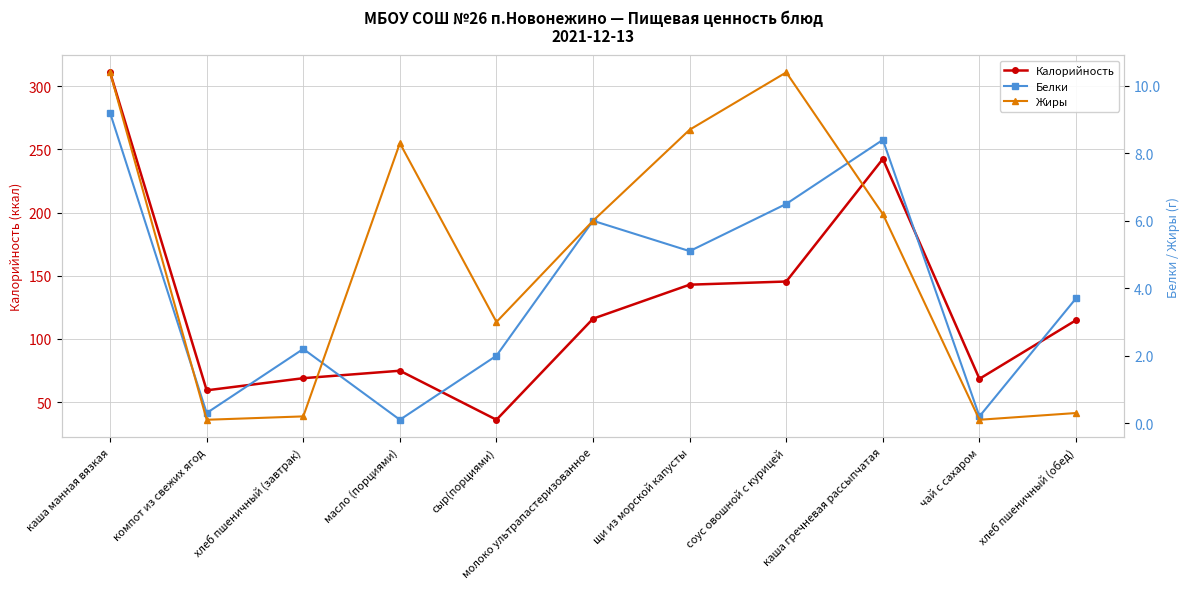

What is the label of the 2nd point from the left?

компот из свежих ягод